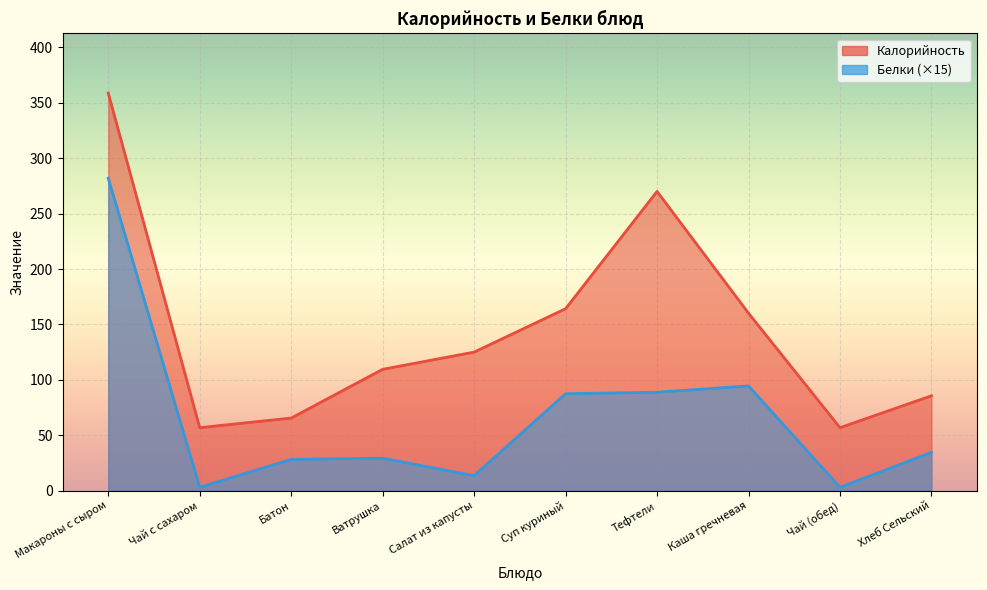

What is the value of the Калорийность point at the 1st from the left?

358.8